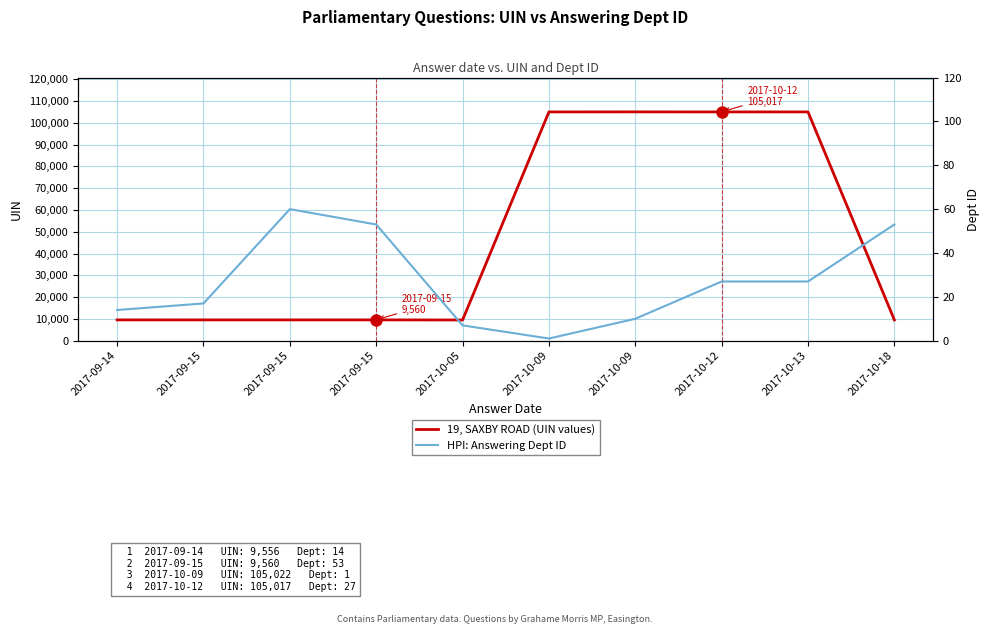

The HPI: Answering Dept ID series shows 5 at 2017-09-15. True or false?

False